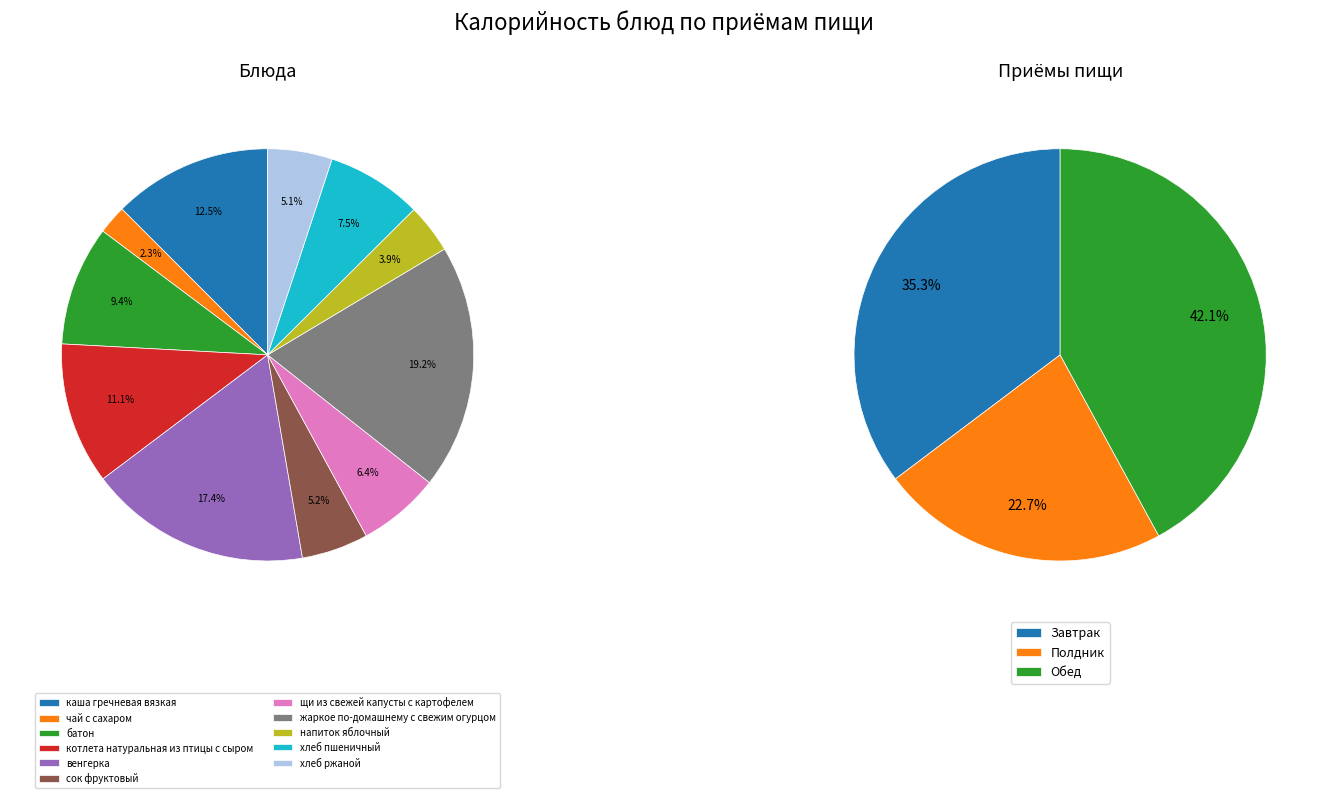

Which category has the smallest portion of the pie?

чай с сахаром